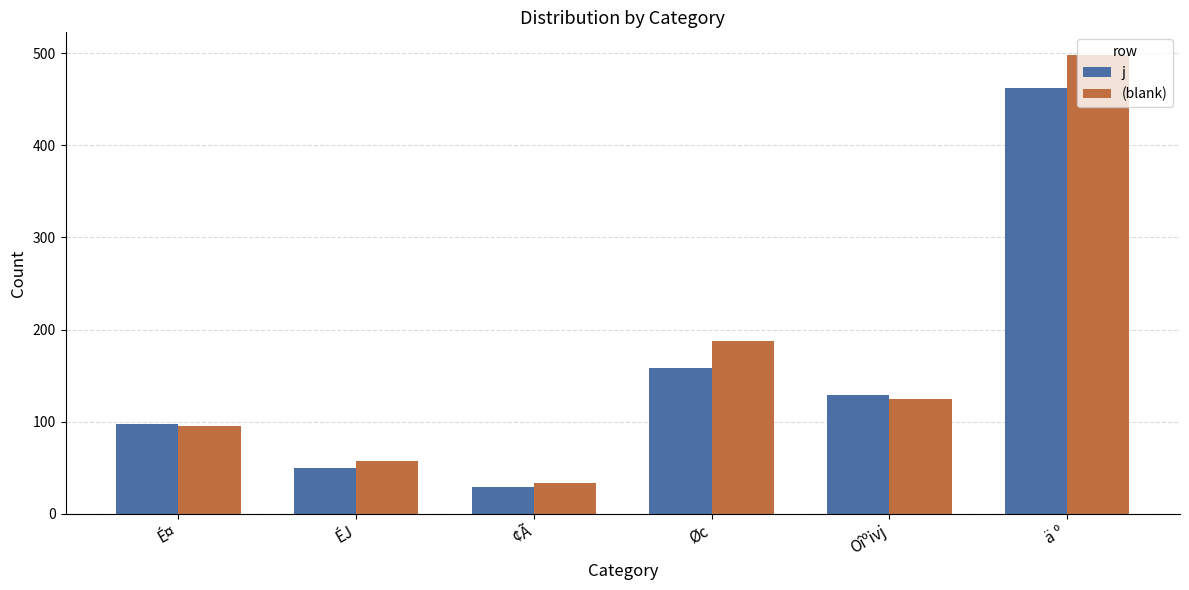

What value does the (blank) series have at É¤?

95